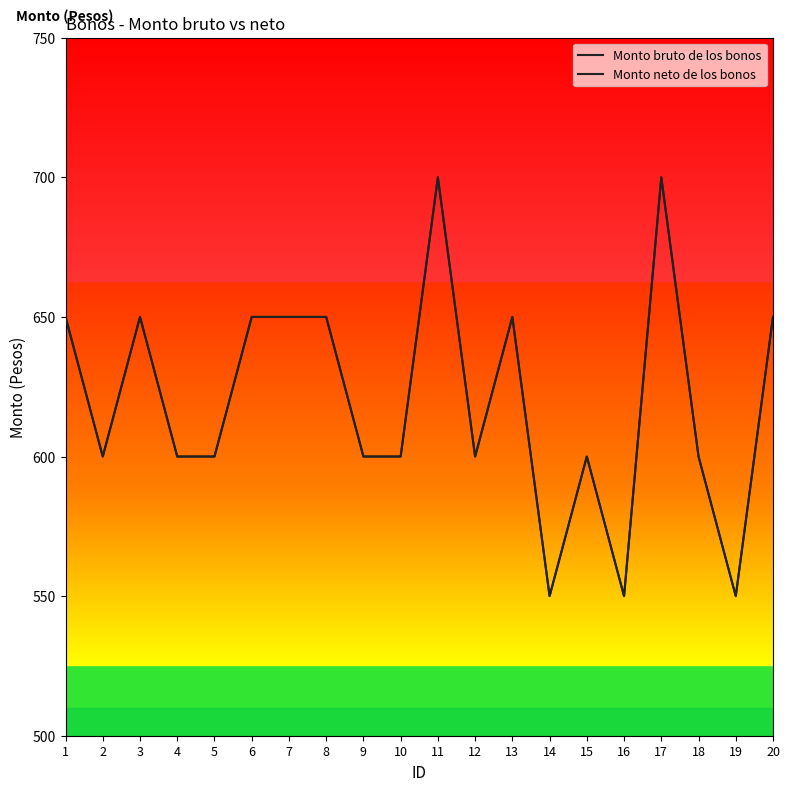

What is the average value of the Monto bruto de los bonos series?

620